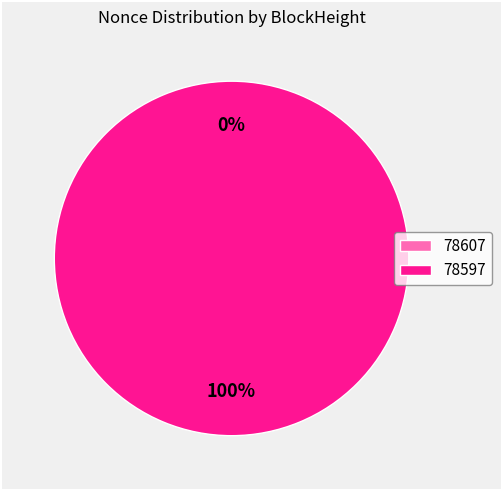

Which slice is the largest?

78597